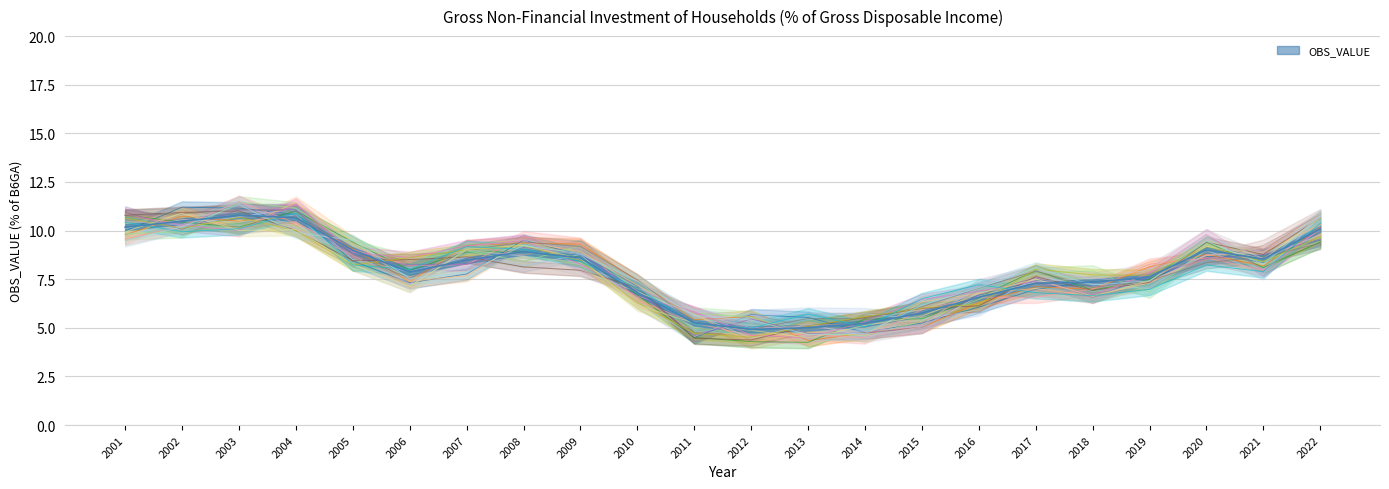

How many lines are shown in the chart?

1